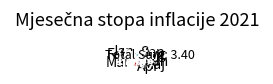

How many segments does this pie chart have?

9